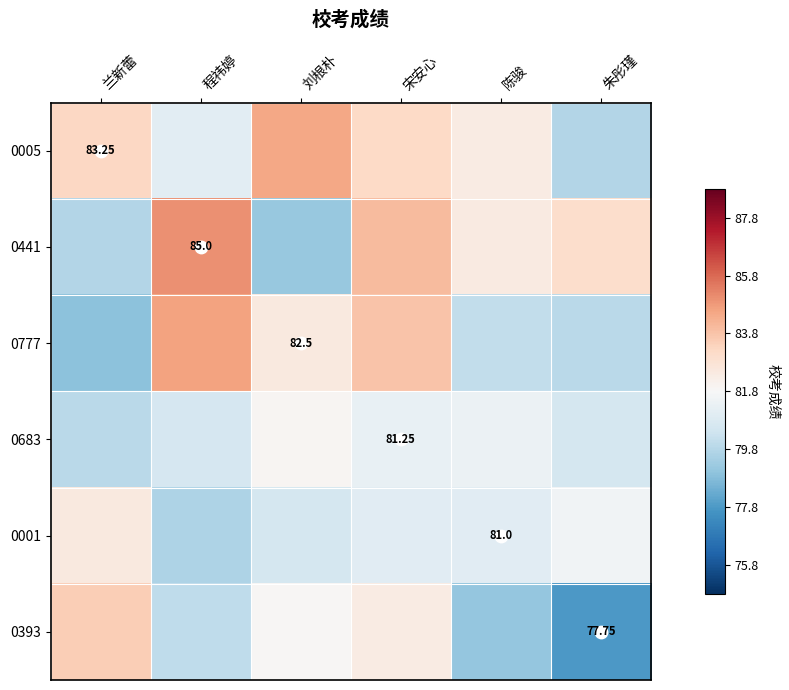

Which category has the highest value in the 0441 series?

程祎婷